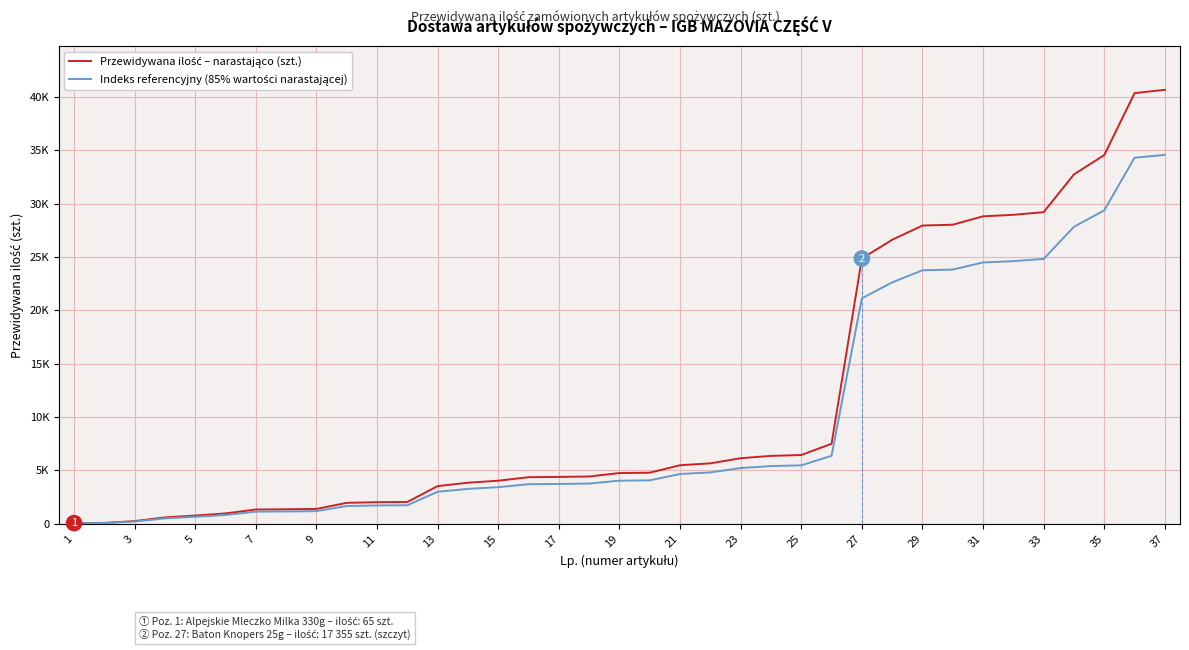

What is the average value of the Indeks referencyjny (85% wartości narastającej) series?

9817.8